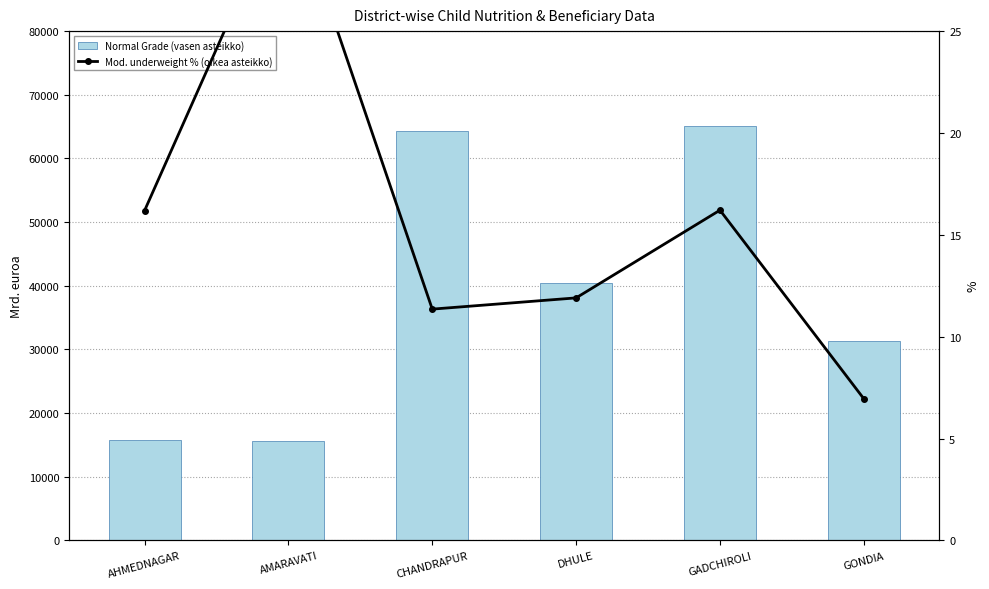

What is the sum of all Normal Grade (vasen asteikko) values?

232566.0